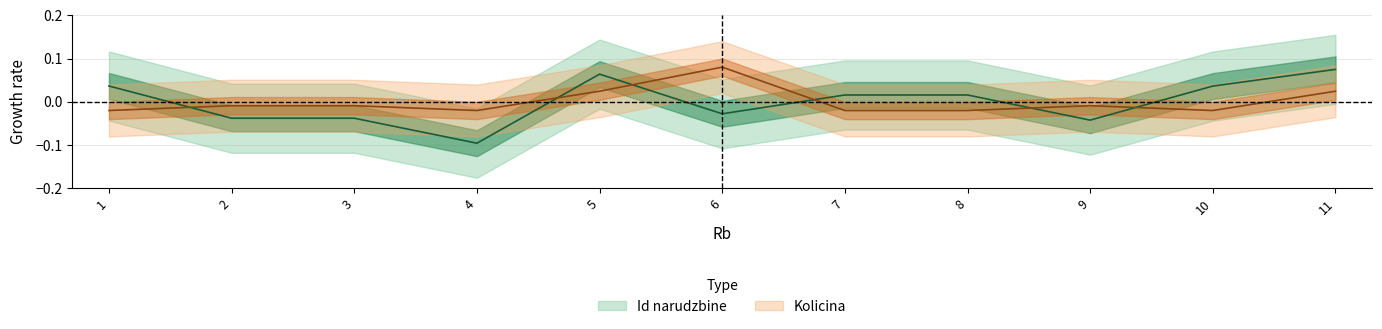

How many negative values does the Kolicina series have?

8